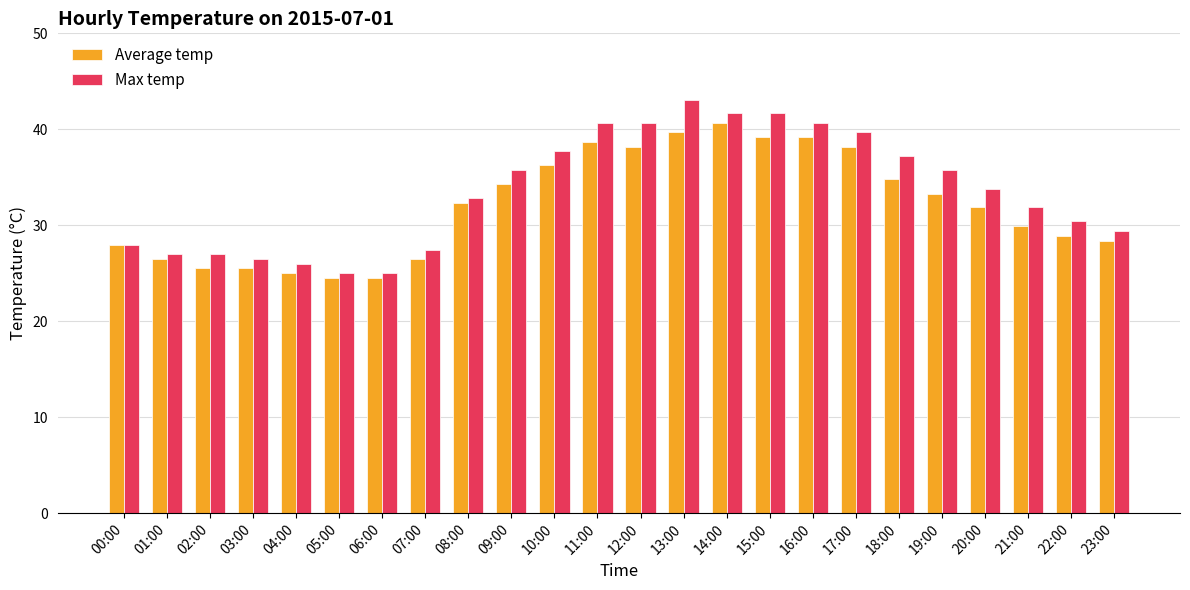

How many groups of bars are there?

24